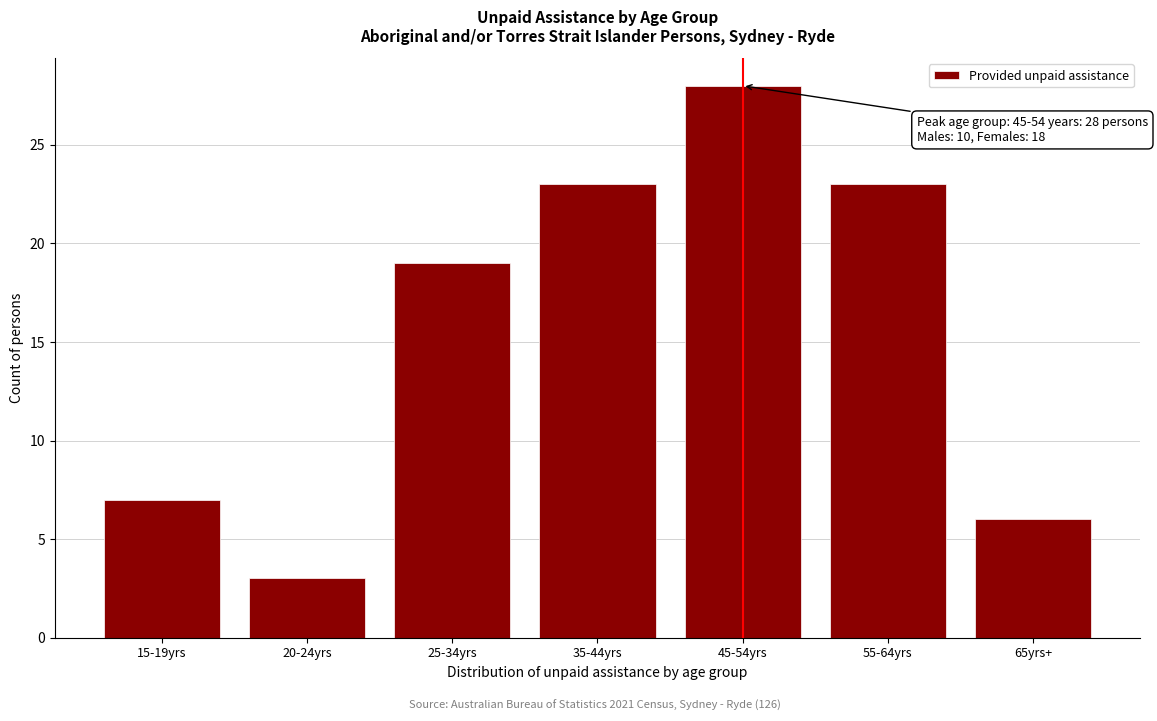

Reading right to left, transcribe all the data shown in this chart.

65yrs+=6	55-64yrs=23	45-54yrs=28	35-44yrs=23	25-34yrs=19	20-24yrs=3	15-19yrs=7